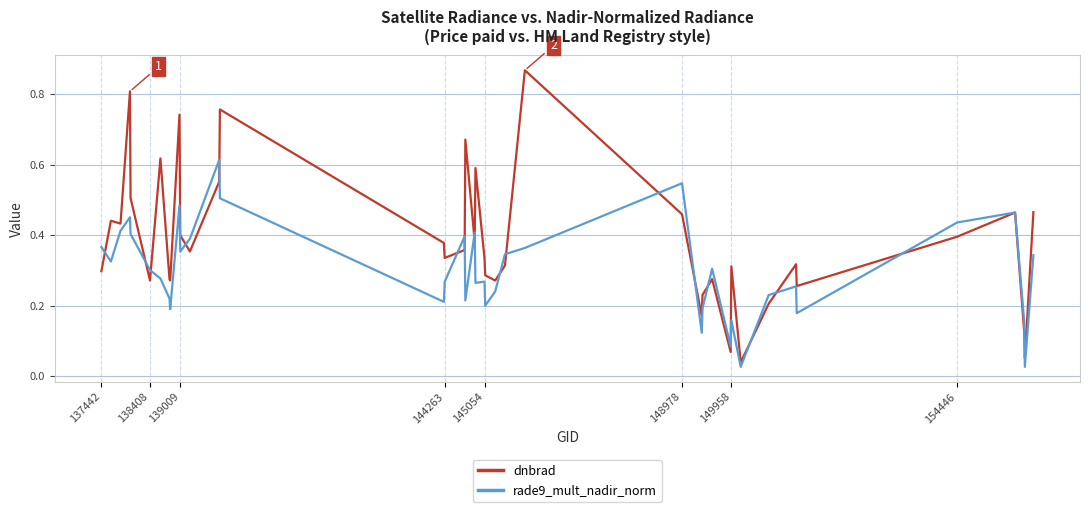

Which series has the widest spread of values?

dnbrad